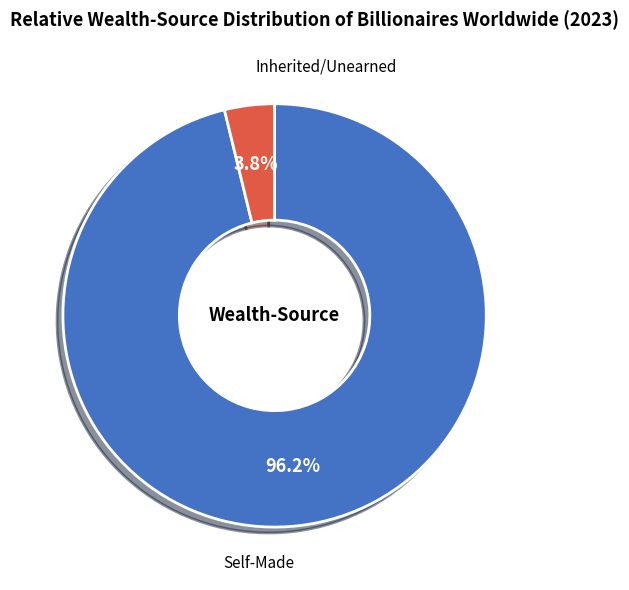

Does any single category account for the majority?

Yes